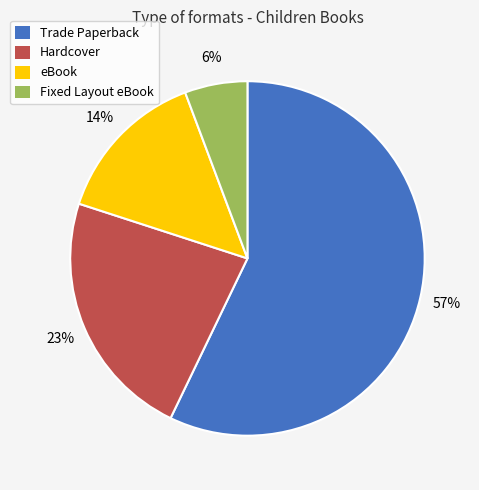

The Hardcover slice represents 23% of the pie. True or false?

True